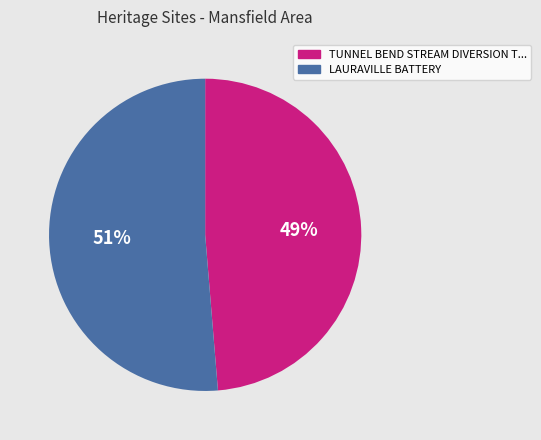

Is there a majority slice in this chart?

Yes